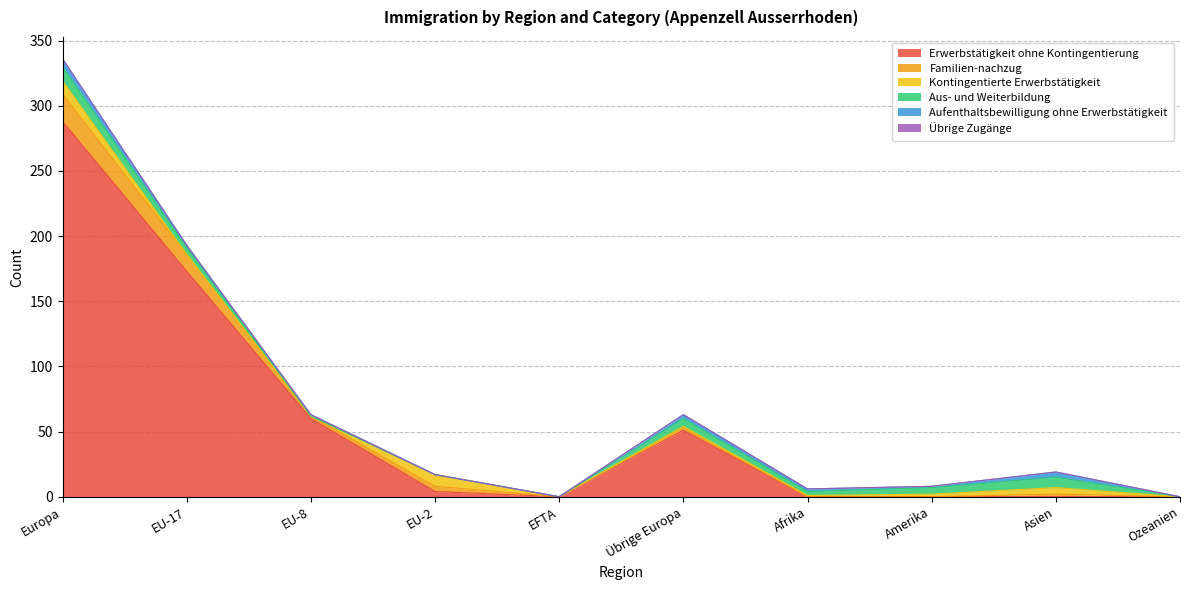

Rank the series at Ozeanien from highest to lowest value.

Erwerbstätigkeit ohne Kontingentierung, Familien-nachzug, Kontingentierte Erwerbstätigkeit, Aus- und Weiterbildung, Aufenthaltsbewilligung ohne Erwerbstätigkeit, Übrige Zugänge